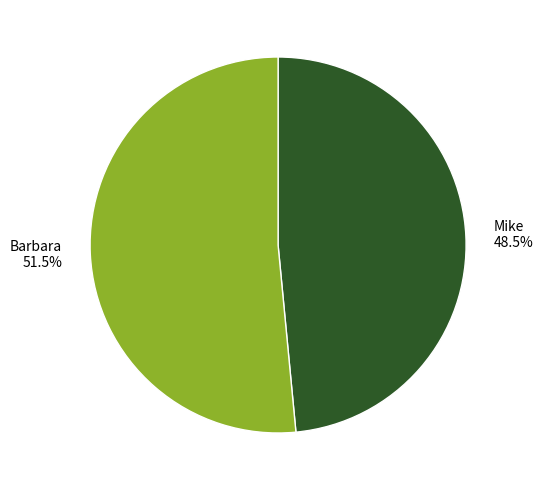

Does any single category account for the majority?

Yes